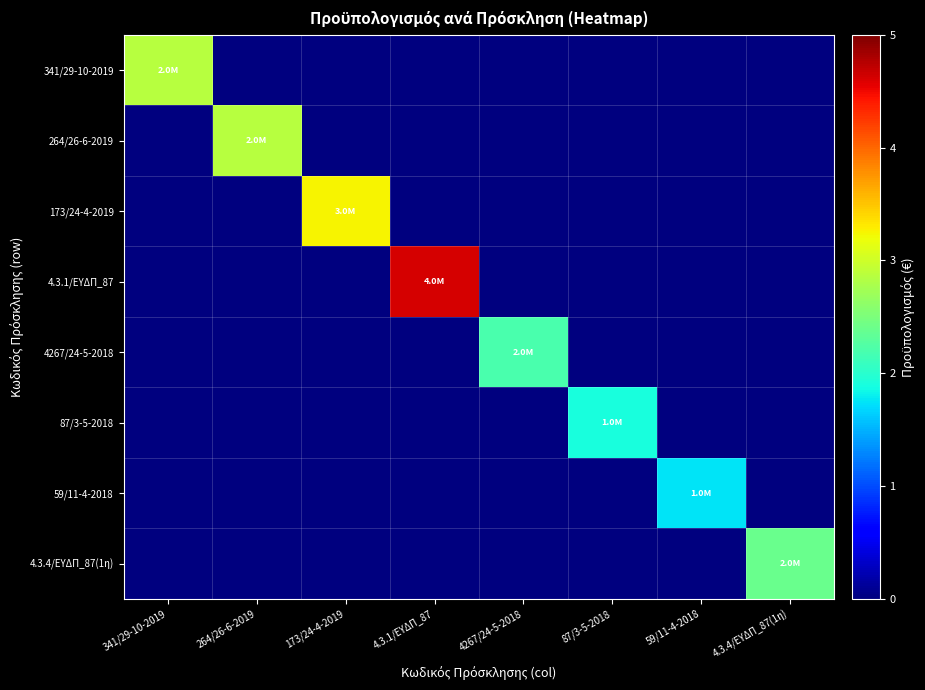

Reading right to left, what are all the values shown in this chart?

341/29-10-2019: 4.3.4/ΕΥΔΠ_87(1η)=0	59/11-4-2018=0	87/3-5-2018=0	4267/24-5-2018=0	4.3.1/ΕΥΔΠ_87=0	173/24-4-2019=0	264/26-6-2019=0	341/29-10-2019=2870000
264/26-6-2019: 4.3.4/ΕΥΔΠ_87(1η)=0	59/11-4-2018=0	87/3-5-2018=0	4267/24-5-2018=0	4.3.1/ΕΥΔΠ_87=0	173/24-4-2019=0	264/26-6-2019=2870000	341/29-10-2019=0
173/24-4-2019: 4.3.4/ΕΥΔΠ_87(1η)=0	59/11-4-2018=0	87/3-5-2018=0	4267/24-5-2018=0	4.3.1/ΕΥΔΠ_87=0	173/24-4-2019=3253000	264/26-6-2019=0	341/29-10-2019=0
4.3.1/ΕΥΔΠ_87: 4.3.4/ΕΥΔΠ_87(1η)=0	59/11-4-2018=0	87/3-5-2018=0	4267/24-5-2018=0	4.3.1/ΕΥΔΠ_87=4610000	173/24-4-2019=0	264/26-6-2019=0	341/29-10-2019=0
4267/24-5-2018: 4.3.4/ΕΥΔΠ_87(1η)=0	59/11-4-2018=0	87/3-5-2018=0	4267/24-5-2018=2200000	4.3.1/ΕΥΔΠ_87=0	173/24-4-2019=0	264/26-6-2019=0	341/29-10-2019=0
87/3-5-2018: 4.3.4/ΕΥΔΠ_87(1η)=0	59/11-4-2018=0	87/3-5-2018=1900000	4267/24-5-2018=0	4.3.1/ΕΥΔΠ_87=0	173/24-4-2019=0	264/26-6-2019=0	341/29-10-2019=0
59/11-4-2018: 4.3.4/ΕΥΔΠ_87(1η)=0	59/11-4-2018=1740000	87/3-5-2018=0	4267/24-5-2018=0	4.3.1/ΕΥΔΠ_87=0	173/24-4-2019=0	264/26-6-2019=0	341/29-10-2019=0
4.3.4/ΕΥΔΠ_87(1η): 4.3.4/ΕΥΔΠ_87(1η)=2400000	59/11-4-2018=0	87/3-5-2018=0	4267/24-5-2018=0	4.3.1/ΕΥΔΠ_87=0	173/24-4-2019=0	264/26-6-2019=0	341/29-10-2019=0